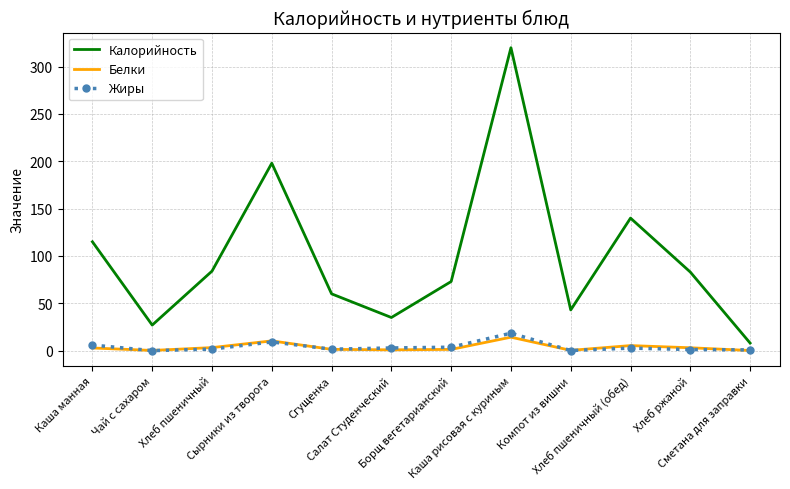

Which series has the widest spread of values?

Калорийность